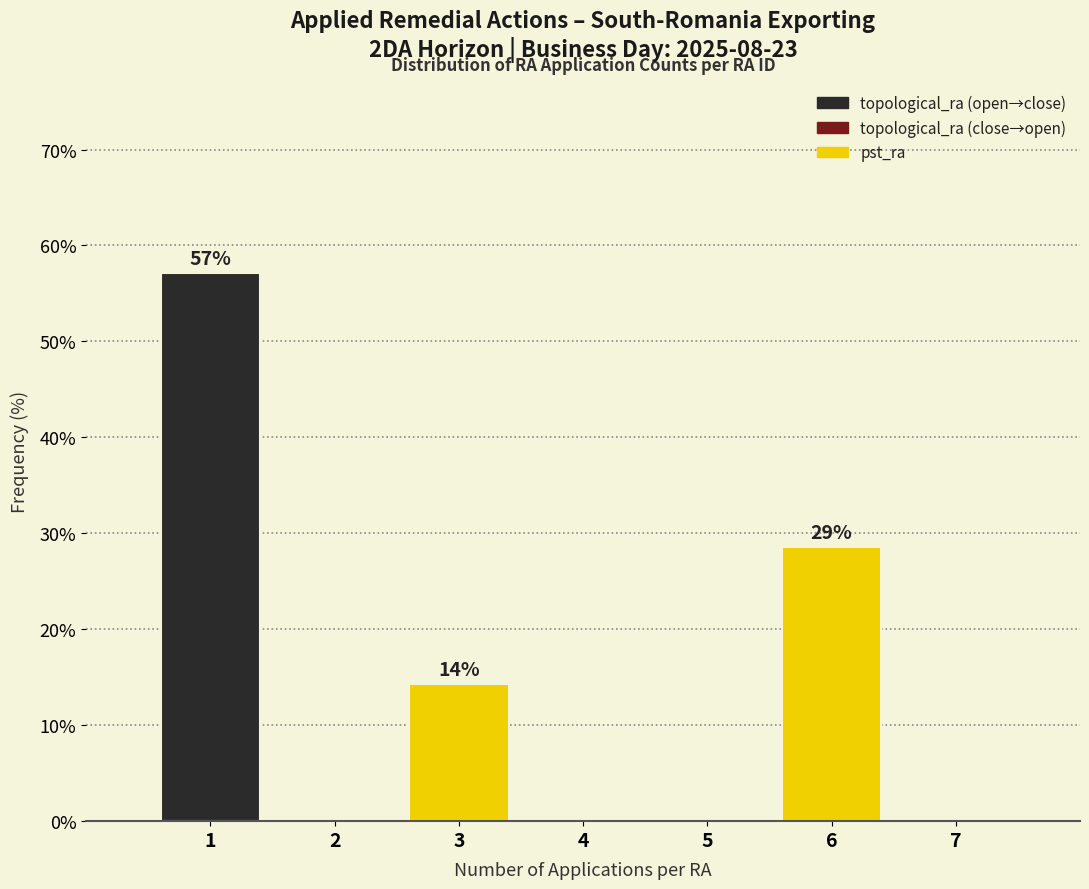

Reading left to right, transcribe all the data shown in this chart.

1=57.1	2=0.0	3=14.3	4=0.0	5=0.0	6=28.6	7=0.0